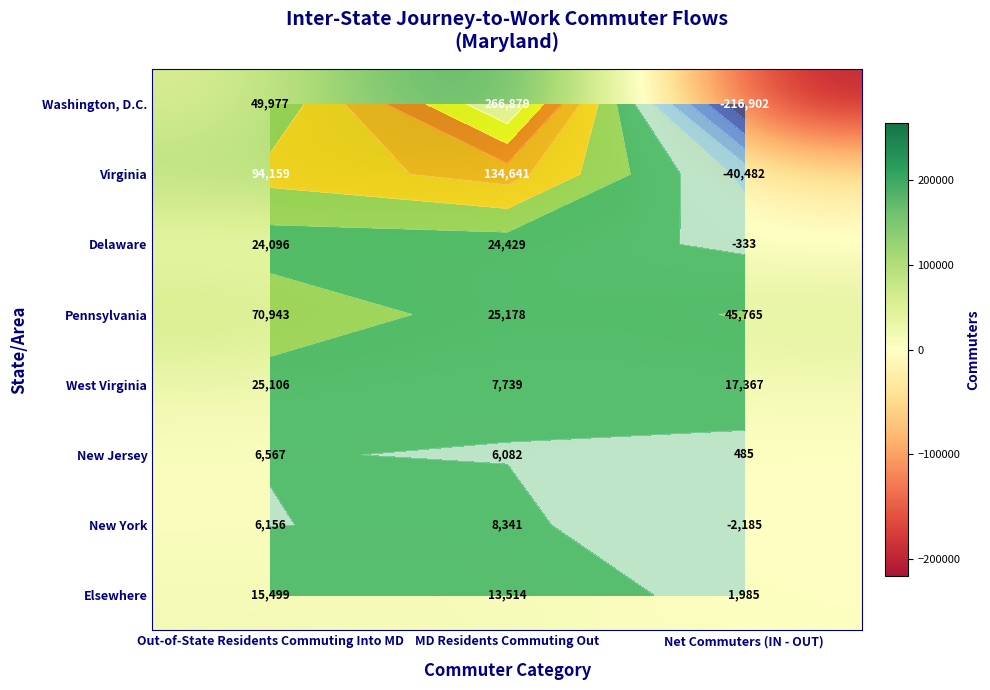

Which category has the lowest value in the New York series?

Net Commuters (IN - OUT)